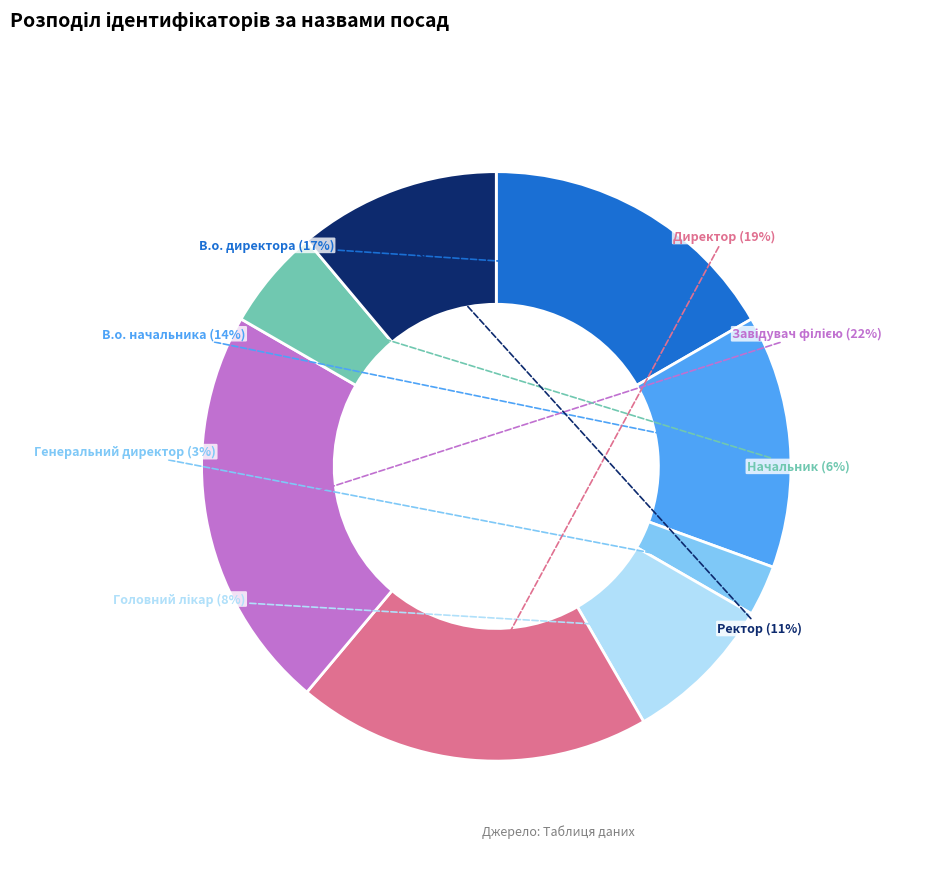

To the nearest percent, what is the average slice percentage?

12%